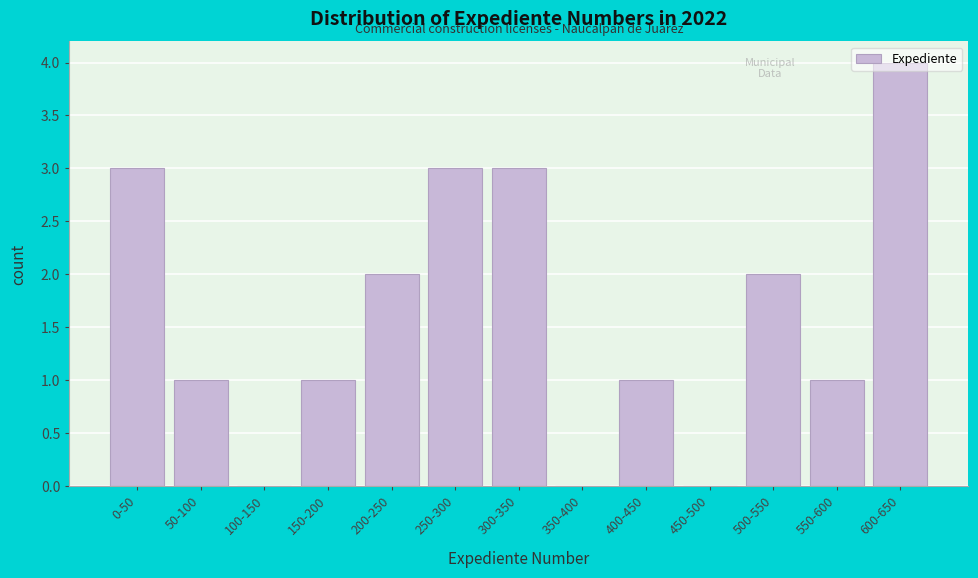

What is the maximum value shown in the chart?

4